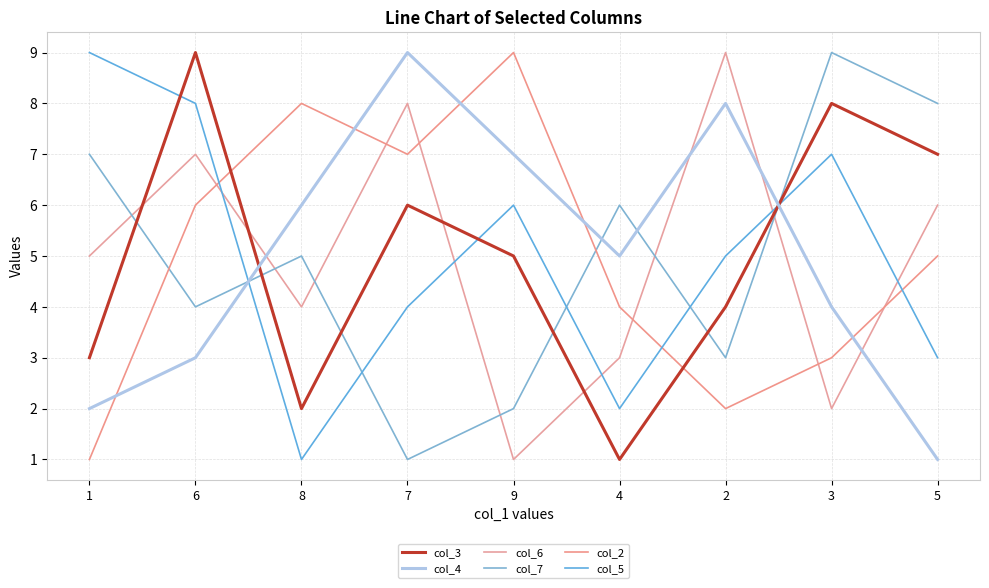

At which category does col_7 reach its first local valley?

6